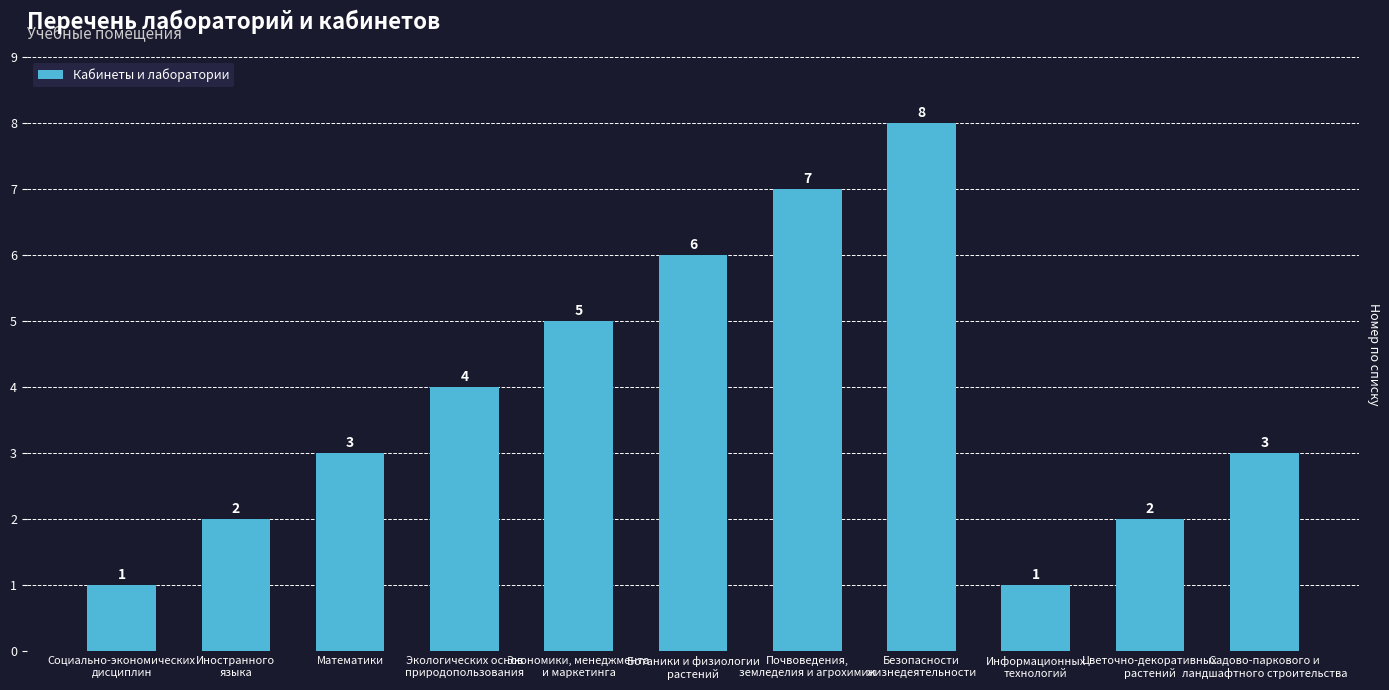

What is the difference between the maximum and second lowest values?

7